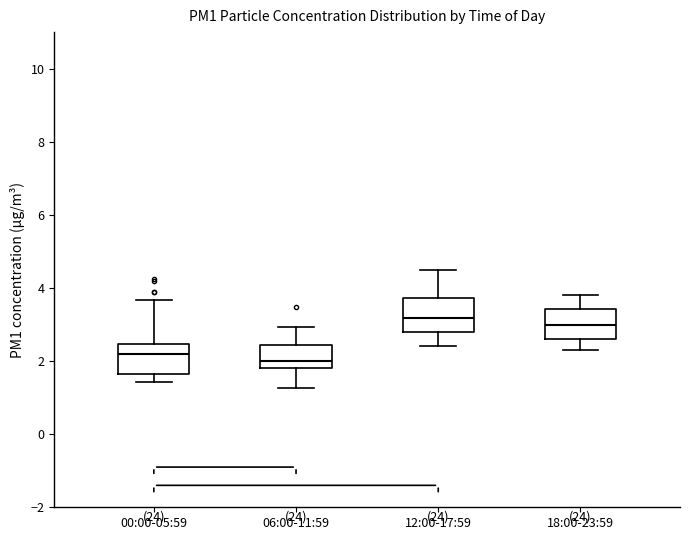

Reading left to right, read every box against the y-axis: the position of its median line, the range the box covers, and the ends of its whiskers. The values are not printed on the chart, so give them approximately, as read against the axis.

00:00-05:59: median 2.2, box 1.6 to 2.4, whiskers 1.4 to 3.6
06:00-11:59: median 2.0, box 1.8 to 2.4, whiskers 1.2 to 3.0
12:00-17:59: median 3.2, box 2.8 to 3.8, whiskers 2.4 to 4.6
18:00-23:59: median 3.0, box 2.6 to 3.4, whiskers 2.4 to 3.8